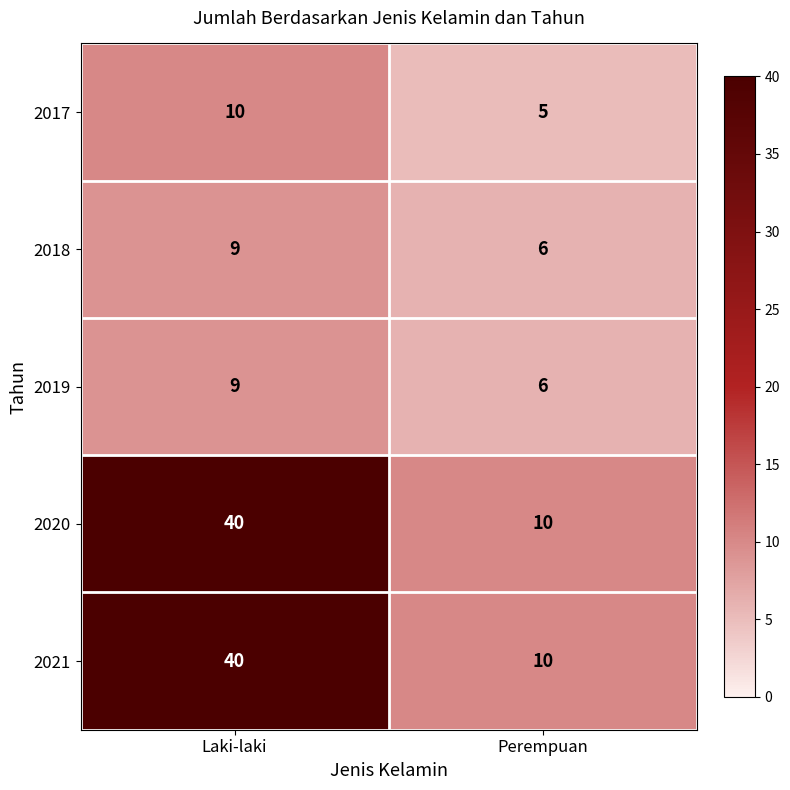

How many data points does each series have?

2